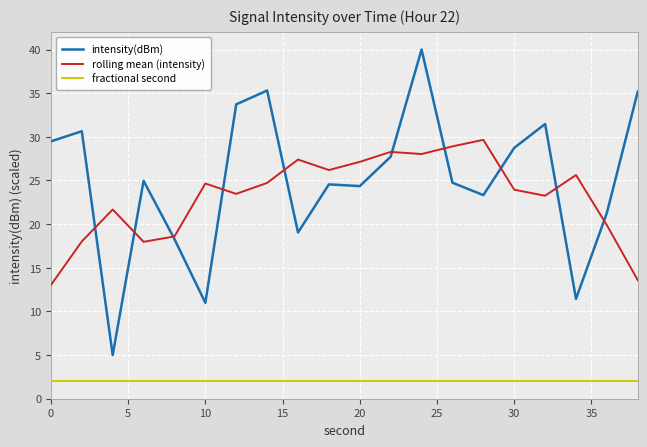

What is the maximum value for intensity(dBm)?

40.0